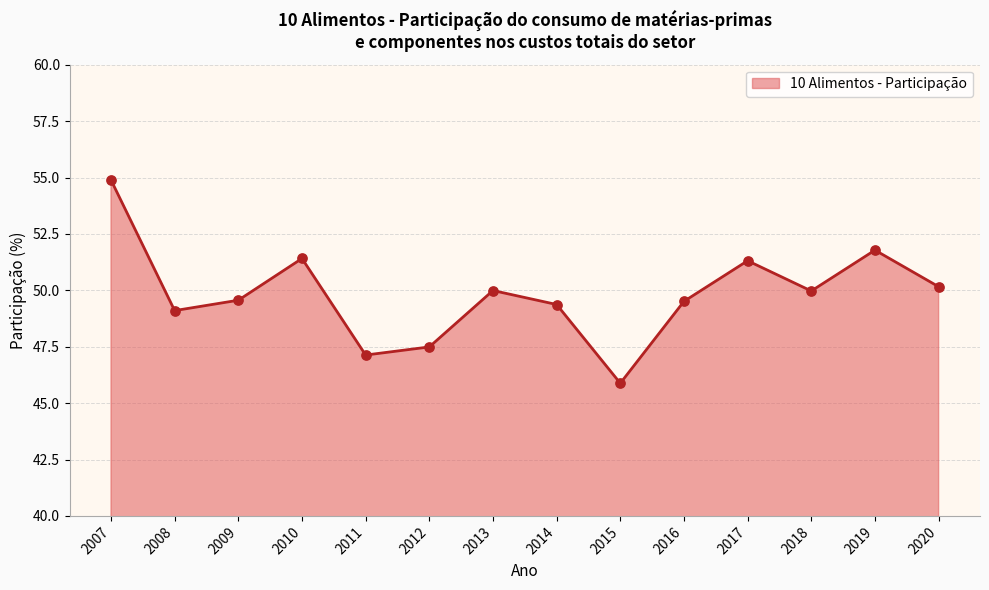

Approximately how many times larger is the value at 2011 compared to 2020?

0.9